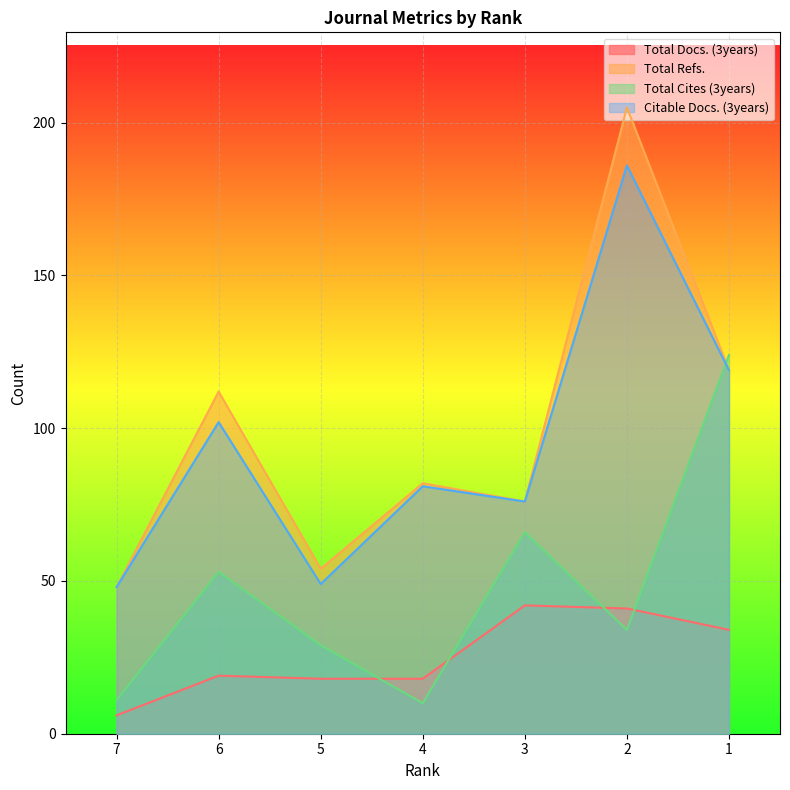

True or false: Total Refs. has more than 0 points higher than both neighbors.

True